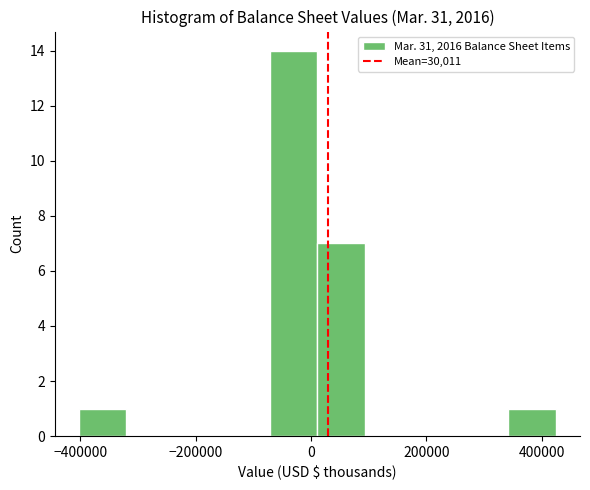

Which range on the x-axis has the tallest bar?

-80000 to 20000